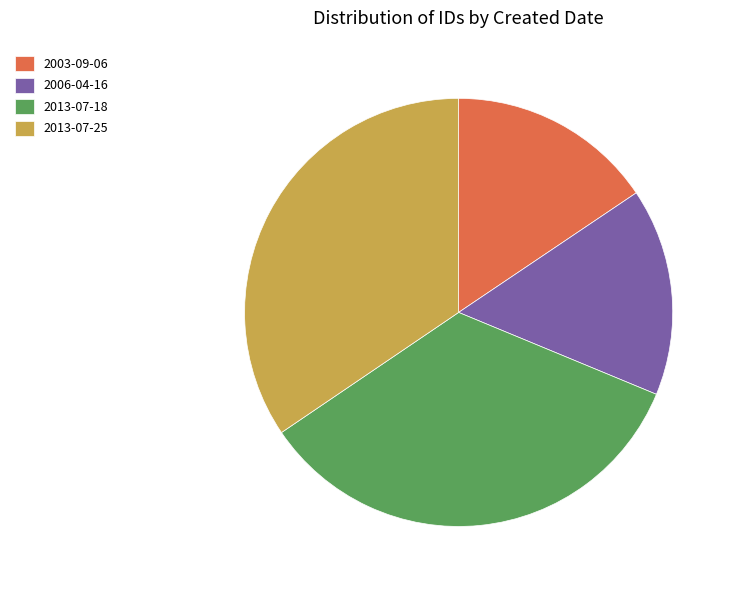

Count the number of slices in the pie.

4